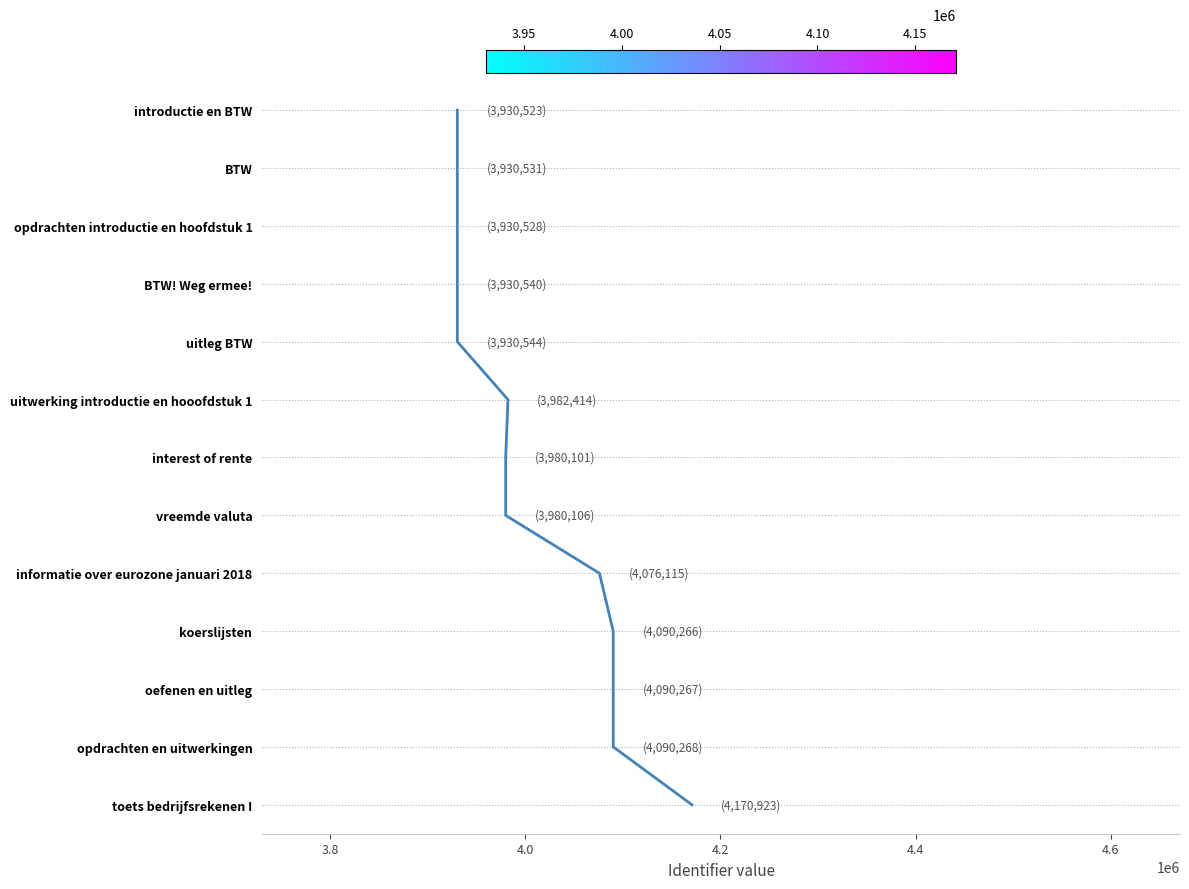

How many data points does each series have?

13